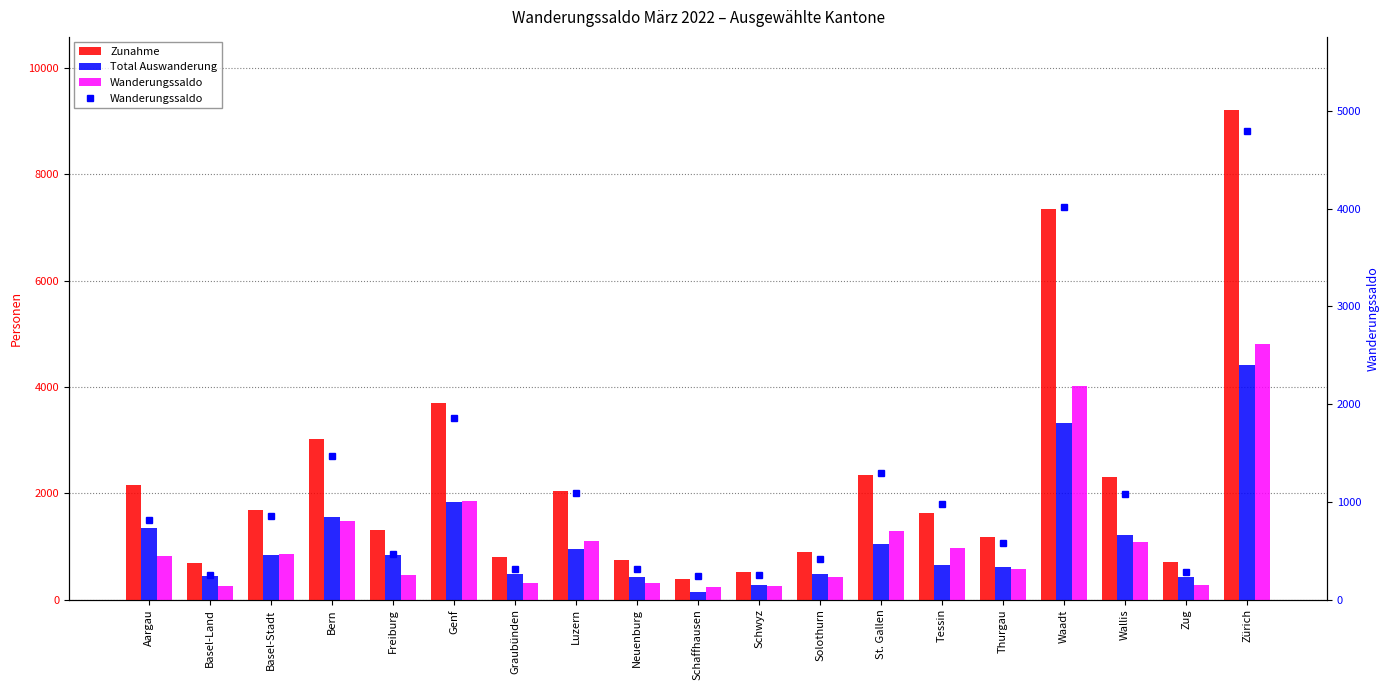

Rank the series at Graubünden from lowest to highest value.

Wanderungssaldo, Total Auswanderung, Zunahme